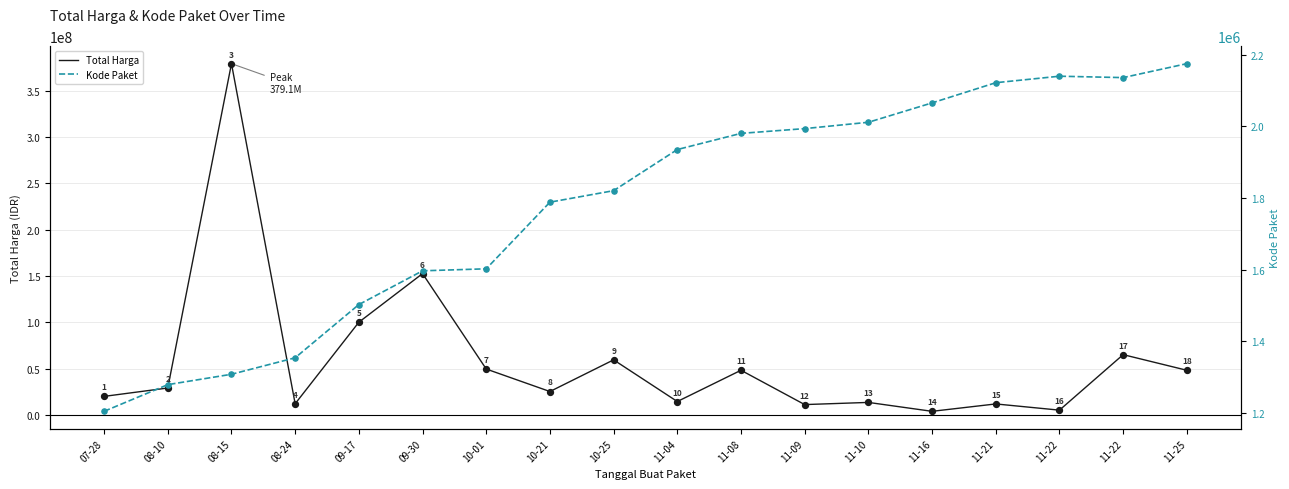

At which category is the sum across all series the highest?

08-15